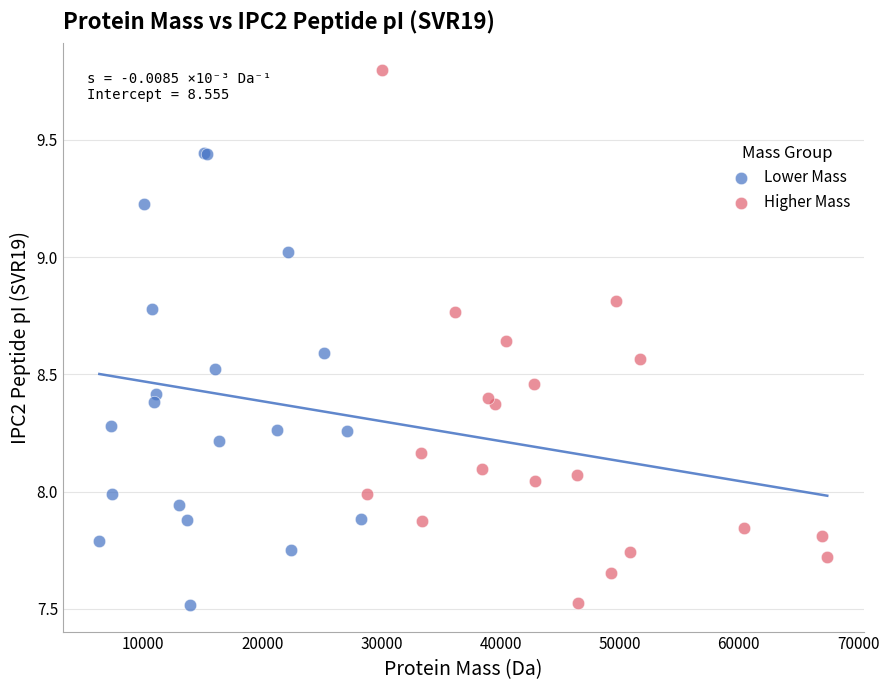

Which series reaches the maximum Y coordinate?

Higher Mass